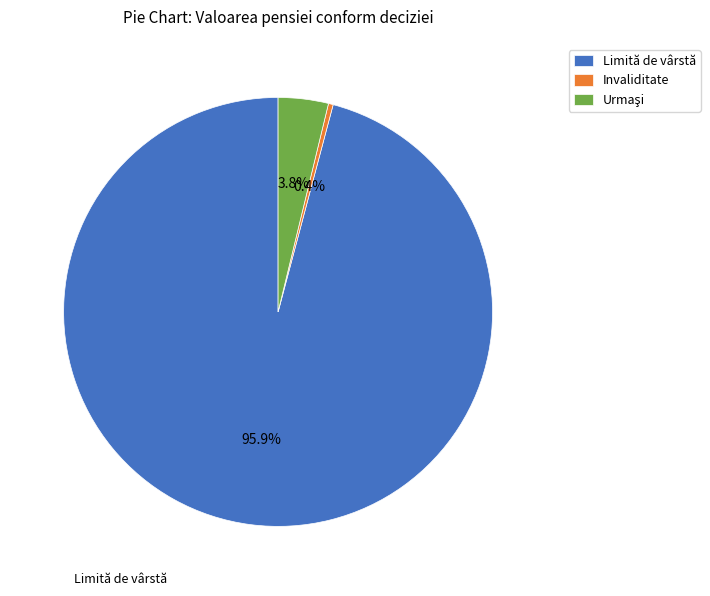

To the nearest percent, what portion does Limită de vârstă represent?

96%